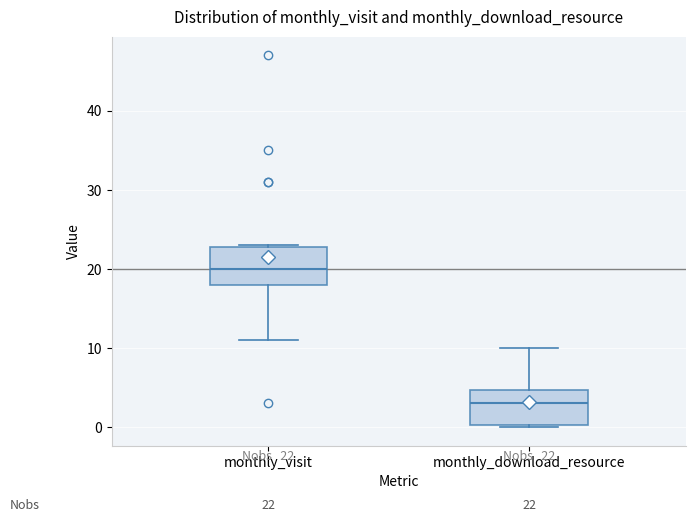

Which box has the highest median line?

monthly_visit